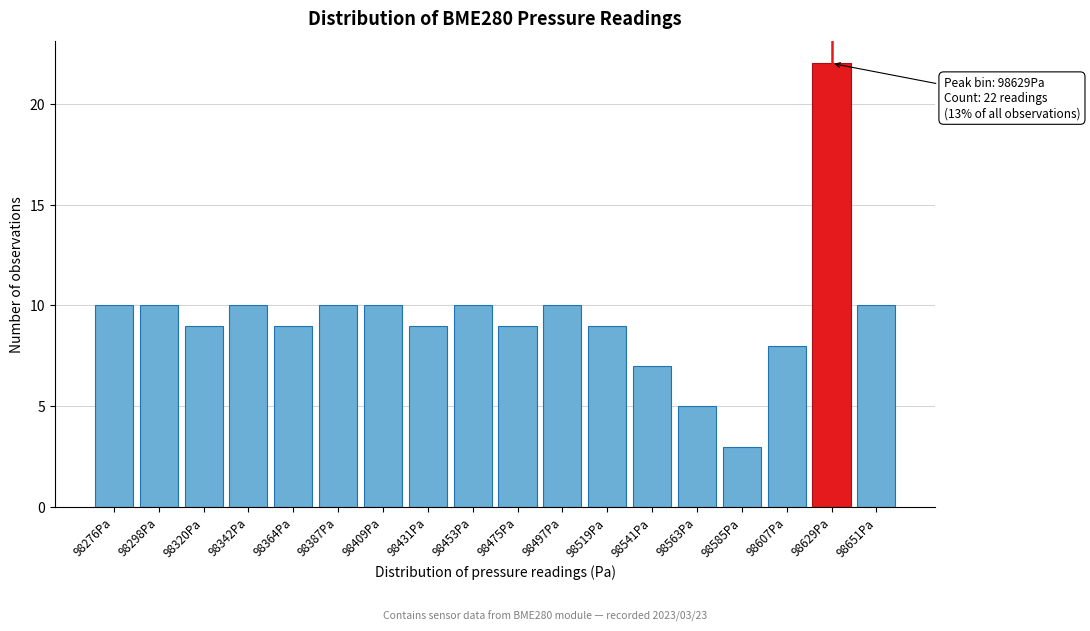

Reading right to left, extract all data points from this chart.

10	22	8	3	5	7	9	10	9	10	9	10	10	9	10	9	10	10